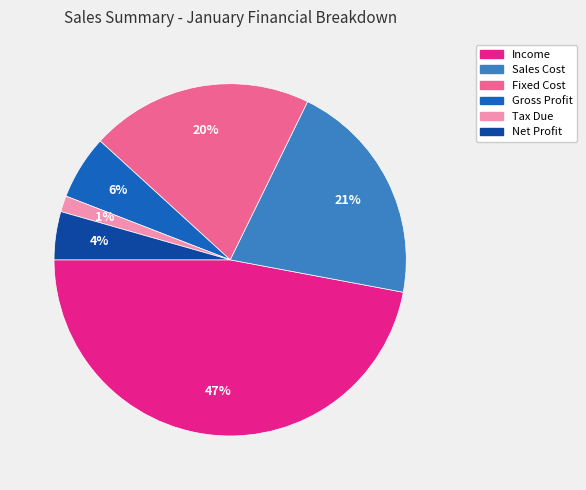

What is the smallest slice in the pie chart?

Tax Due